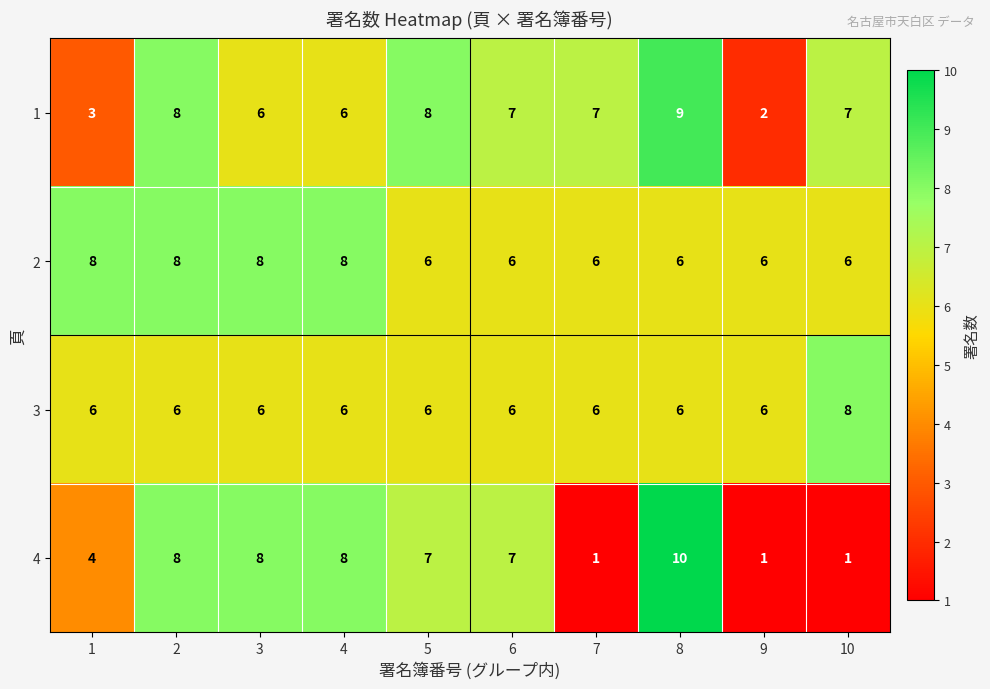

True or false: 3 has a value of 6 at 1.

True